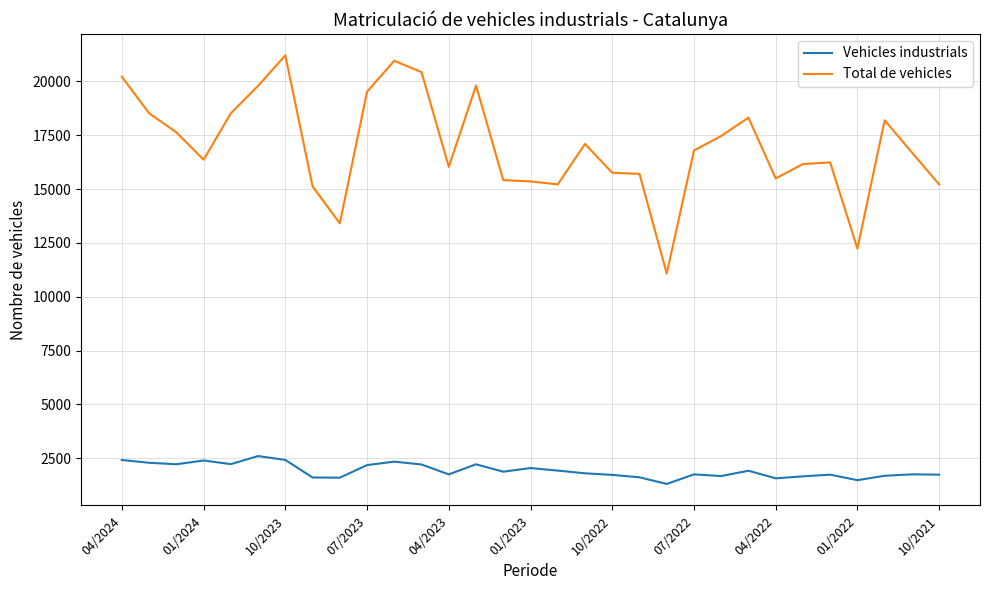

In Total de vehicles, how many points are higher than both neighbors (excluding endpoints)?

7